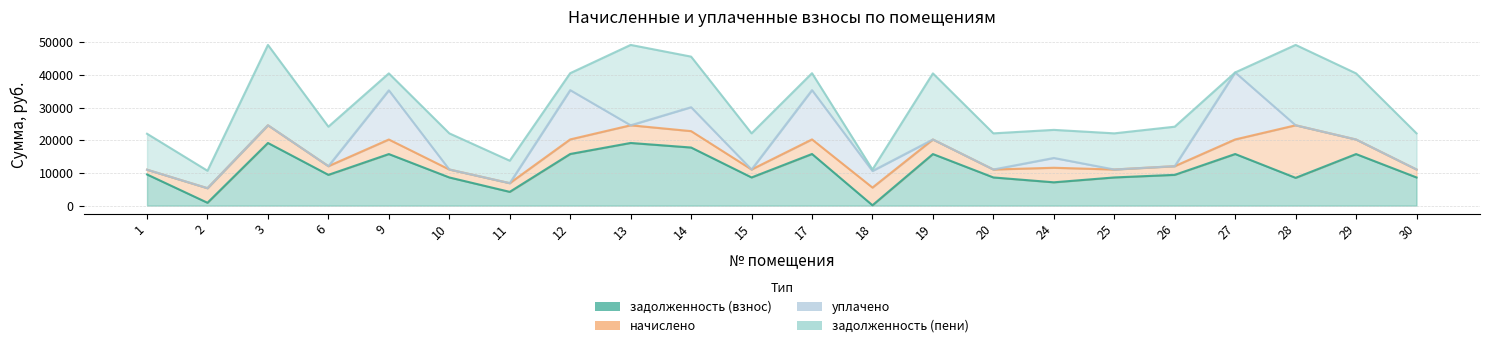

Reading right to left, what are all the values shown in this chart?

задолженность (взнос): 8635.0	15798.6	8514.4	15812.6	9430.9	8635.0	7146.6	8635.0	15798.6	117.1	15822.7	8635.0	17800.6	19199.5	15822.7	4222.8	8635.0	15798.6	9430.9	19199.5	879.5	9551.5
начислено: 2435.9	4456.7	16101.1	4463.4	2660.4	2435.9	4456.7	2435.9	4456.7	5416.0	4463.4	2435.9	5021.4	5416.0	4463.4	2660.4	2435.9	4456.7	2660.4	5416.0	4463.4	1457.4
уплачено: 0.0	0.0	0.0	20521.7	0.0	0.0	3000.0	0.0	0.0	5081.7	15096.9	0.0	7324.7	0.0	15096.9	0.0	0.0	15073.9	0.0	0.0	0.0	0.0
задолженность (пени): 11070.8	20255.3	24615.5	0.0	12091.3	11070.8	8603.3	11070.8	20255.3	451.3	5189.2	11070.8	15497.3	24615.5	5189.2	6883.2	11070.8	5181.4	12091.3	24615.5	5342.9	11008.9